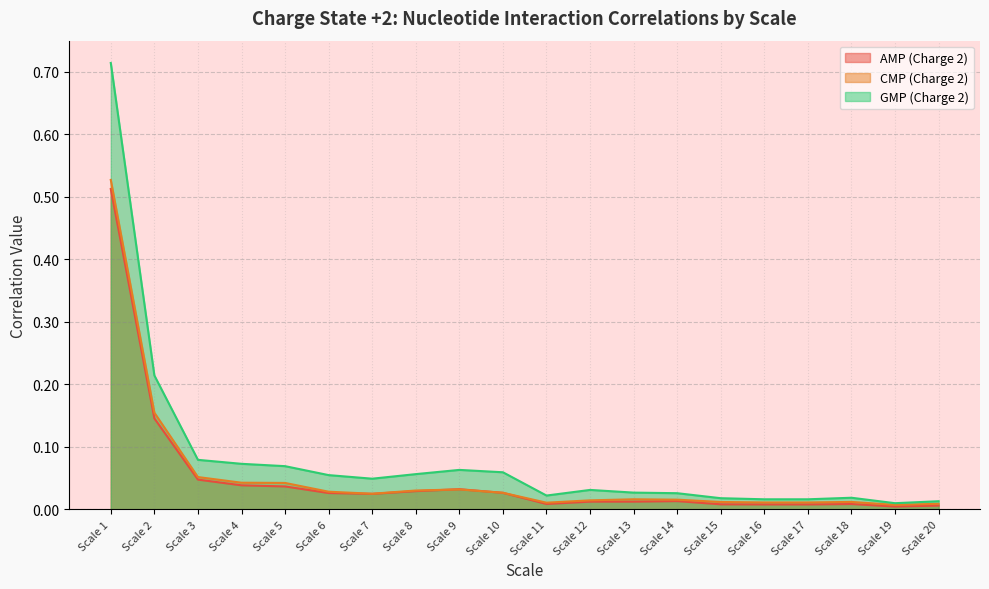

True or false: AMP (Charge 2) and CMP (Charge 2) intersect in this chart.

True